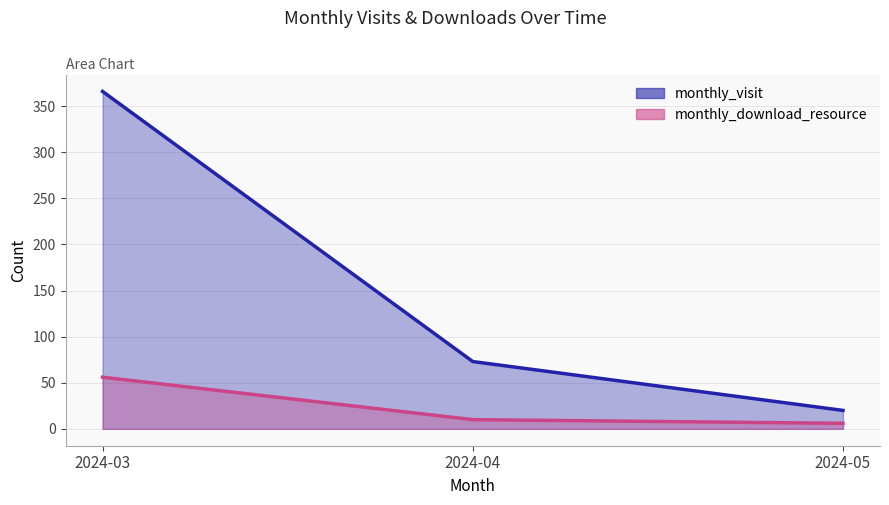

What is the greatest value displayed?

366